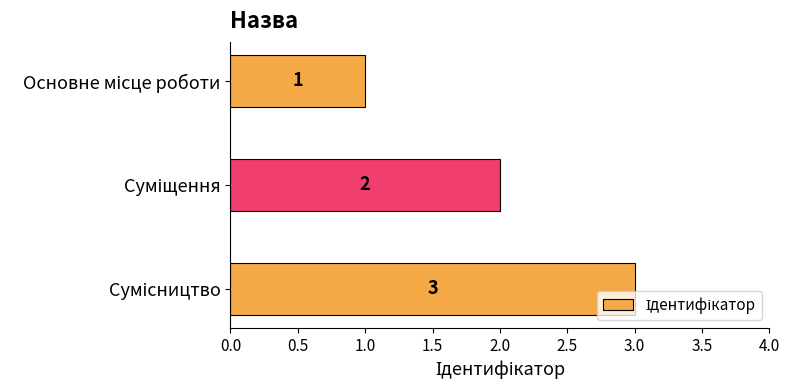

What is the minimum value shown in the chart?

1